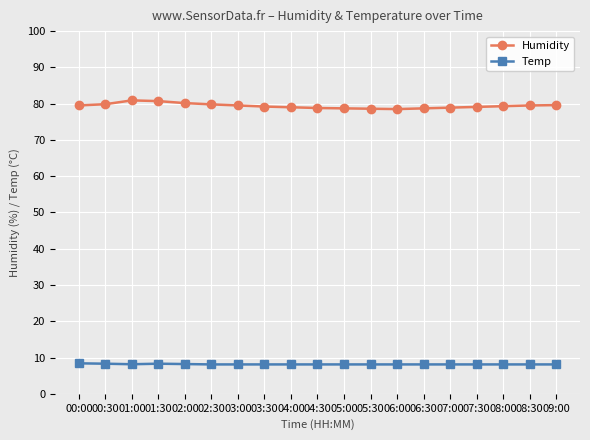

True or false: Humidity and Temp intersect in this chart.

False